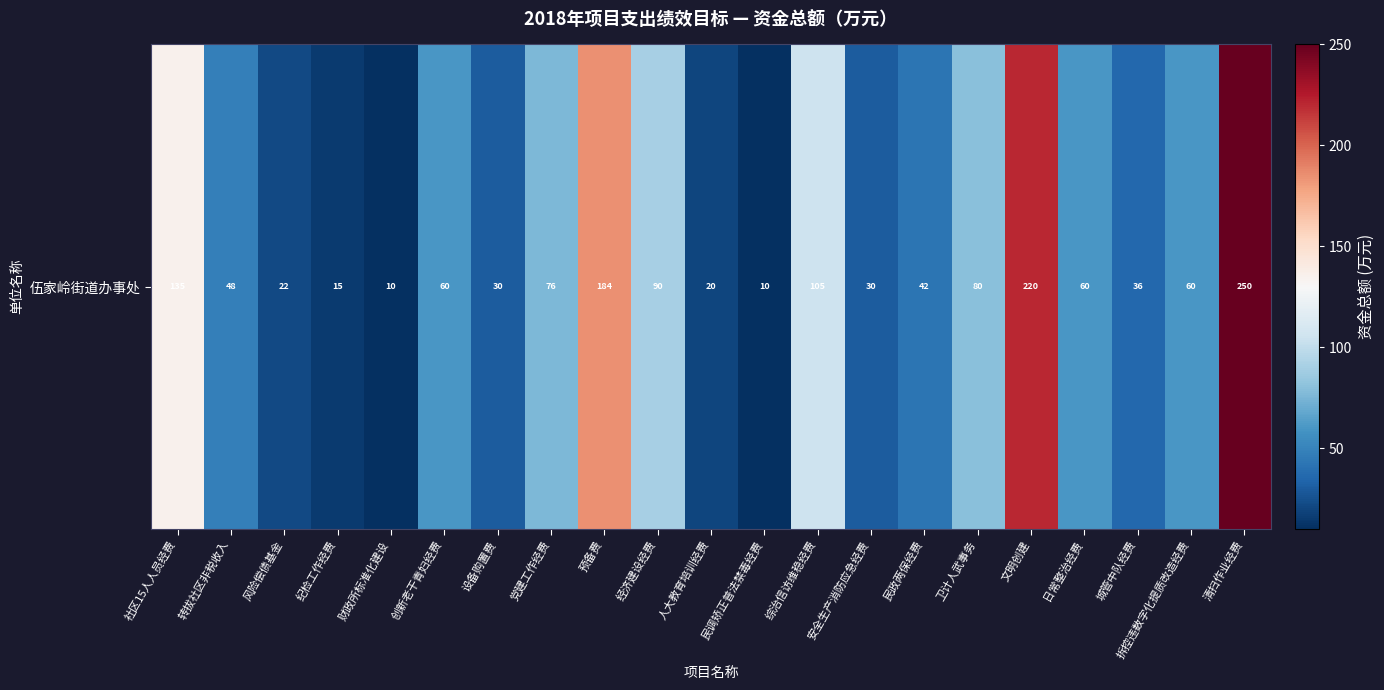

At which category does the chart reach its minimum across all series?

财政所标准化建设